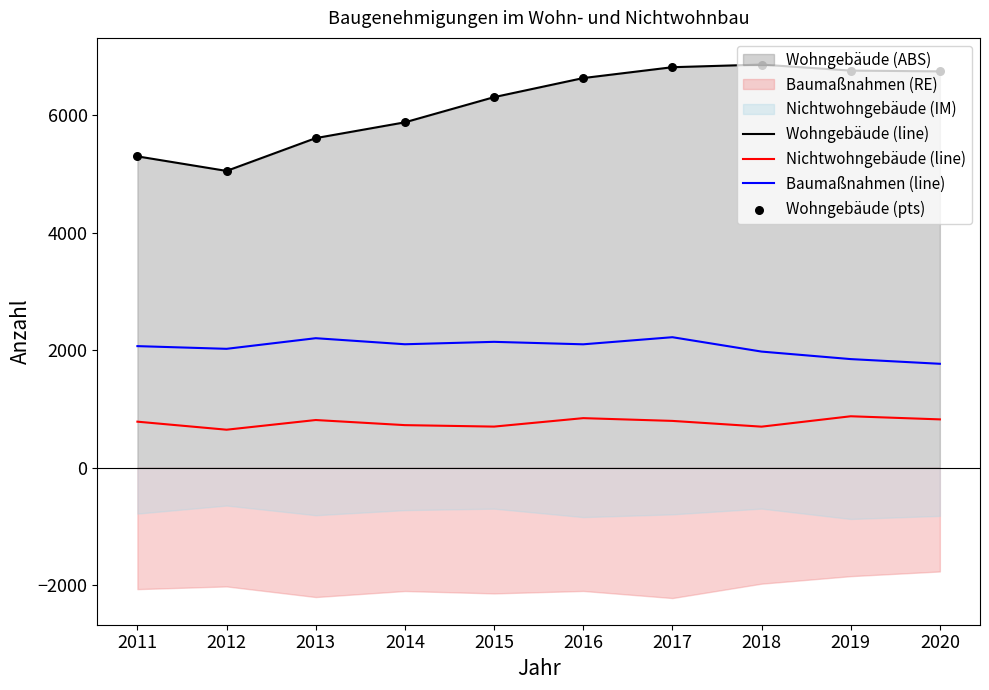

Which series reaches the maximum Y coordinate?

Wohngebäude (line)